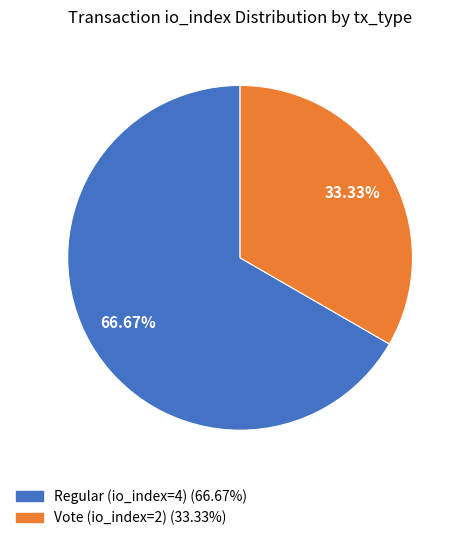

To the nearest percent, what percentage of the pie is Vote (io_index=2)?

33%